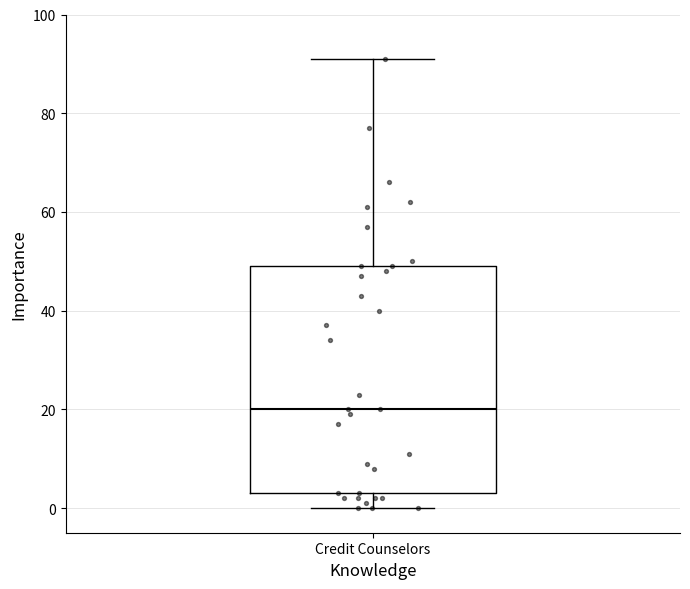

Where does the median line of the box for Credit Counselors sit on the y-axis? The values are not printed on the chart, so give them approximately, as read against the axis.

20